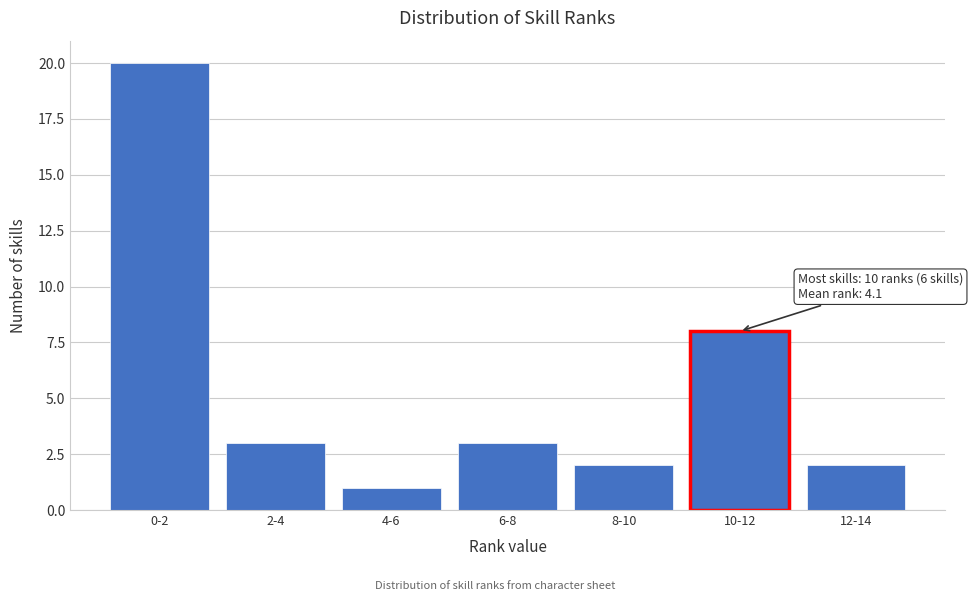

Reading right to left, what are all the values shown in this chart?

2	8	2	3	1	3	20